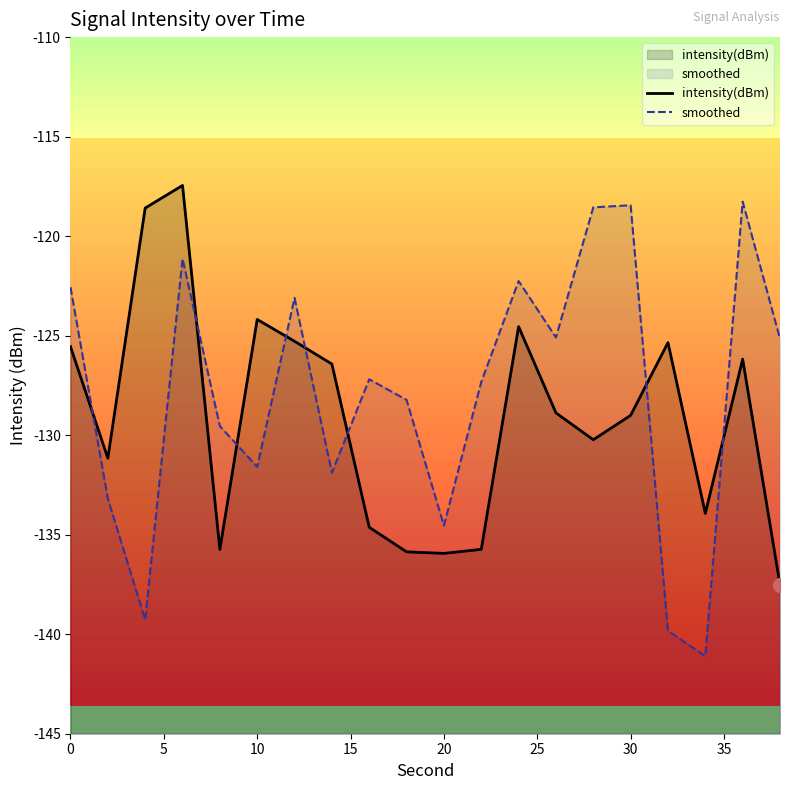

Which series has the largest range (max minus min)?

smoothed